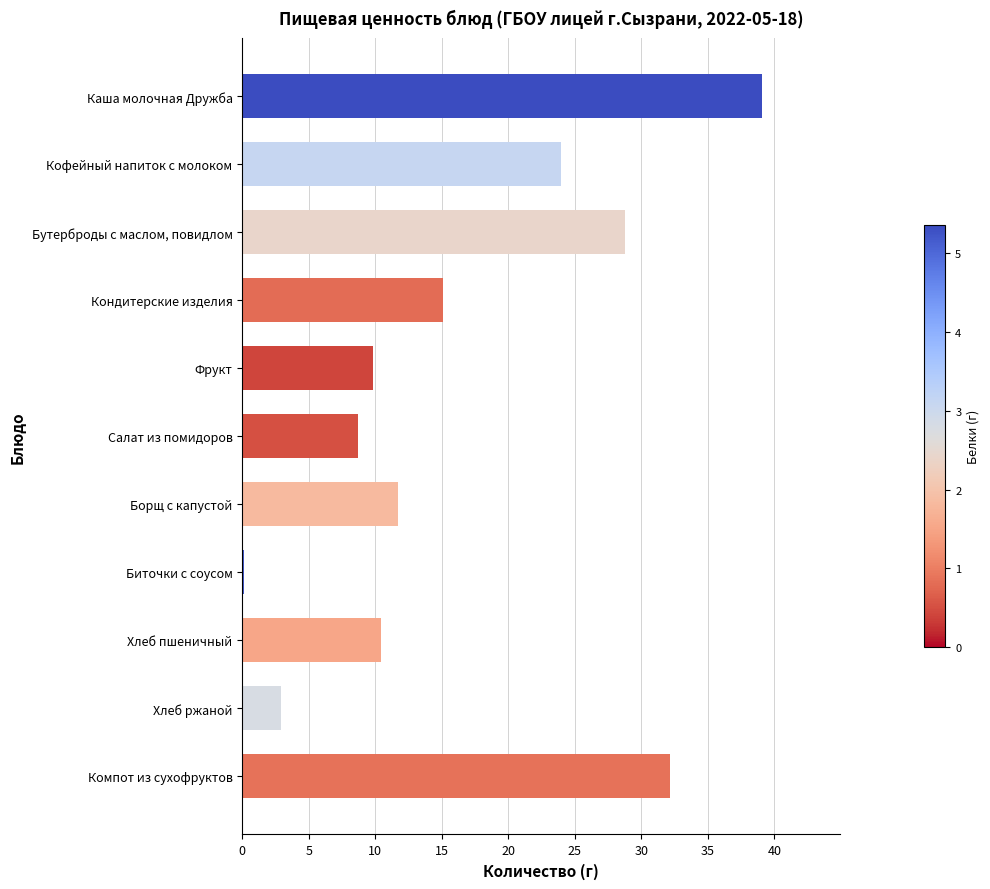

List the labels in order of value, largest first.

Каша молочная Дружба, Компот из сухофруктов, Бутерброды с маслом, повидлом, Кофейный напиток с молоком, Кондитерские изделия, Борщ с капустой, Хлеб пшеничный, Фрукт, Салат из помидоров, Хлеб ржаной, Биточки с соусом